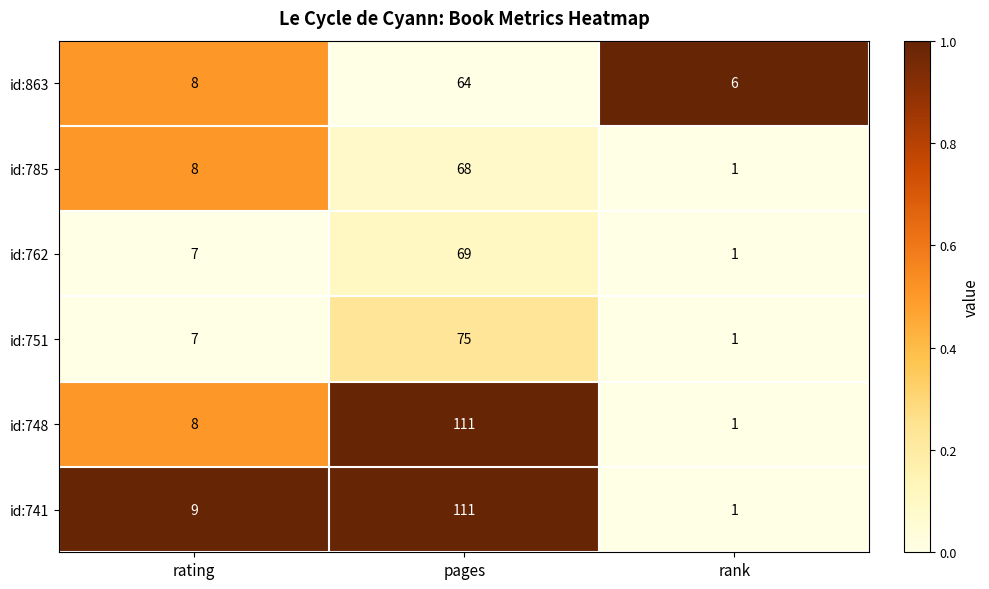

What is the total value across all series at rank?

11